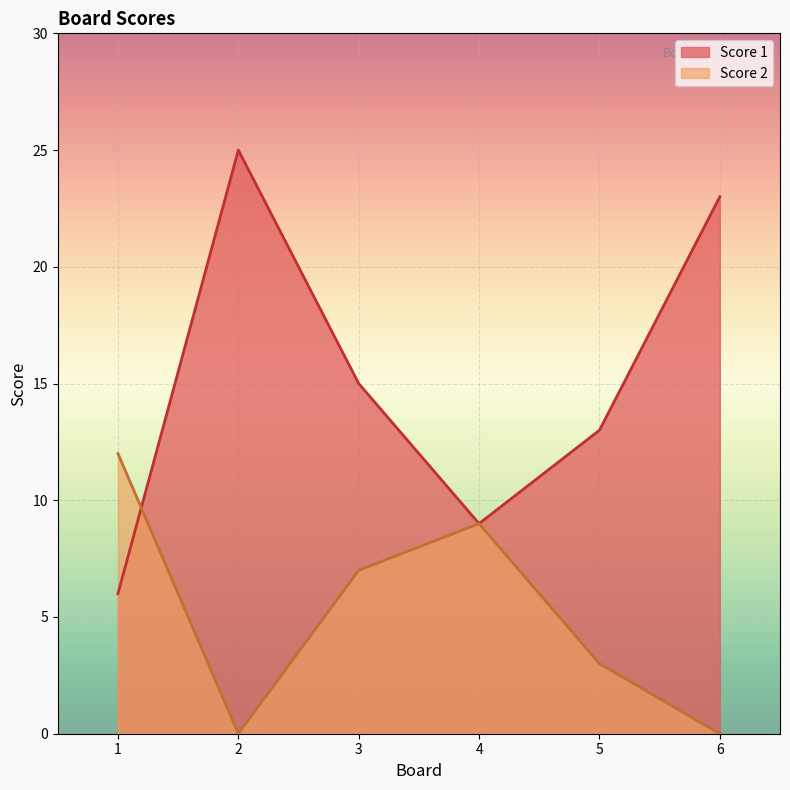

At how many categories does at least one series exceed 5?

6